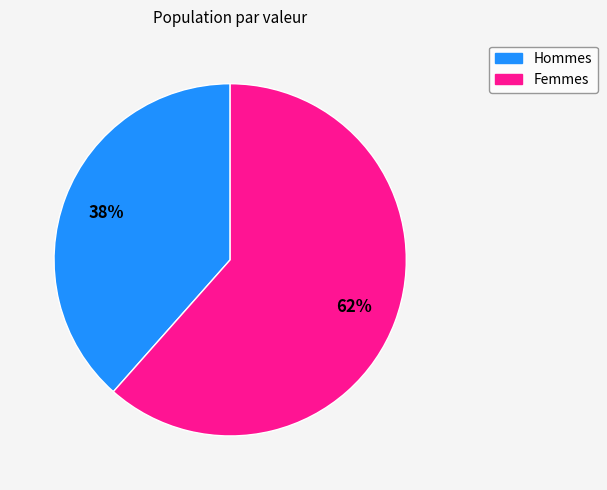

Is there any slice that represents more than half of the pie?

Yes